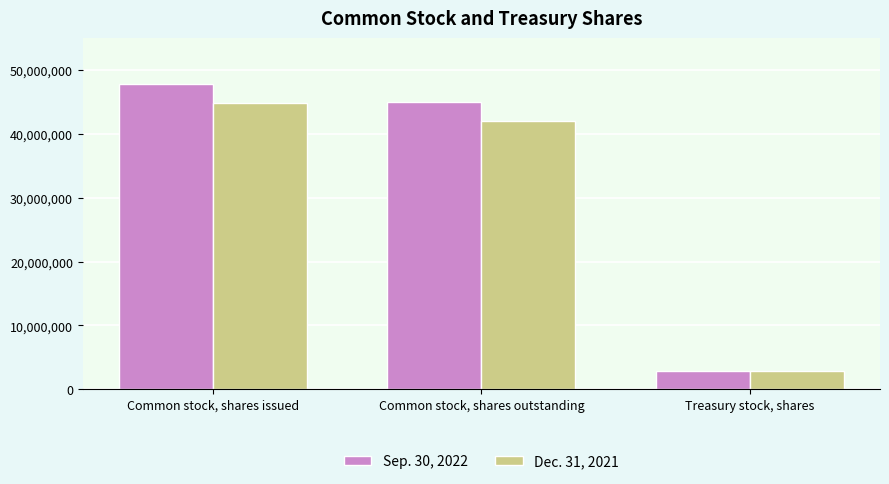

What value does the Dec. 31, 2021 series have at Common stock, shares outstanding, to the nearest 10?

42033640